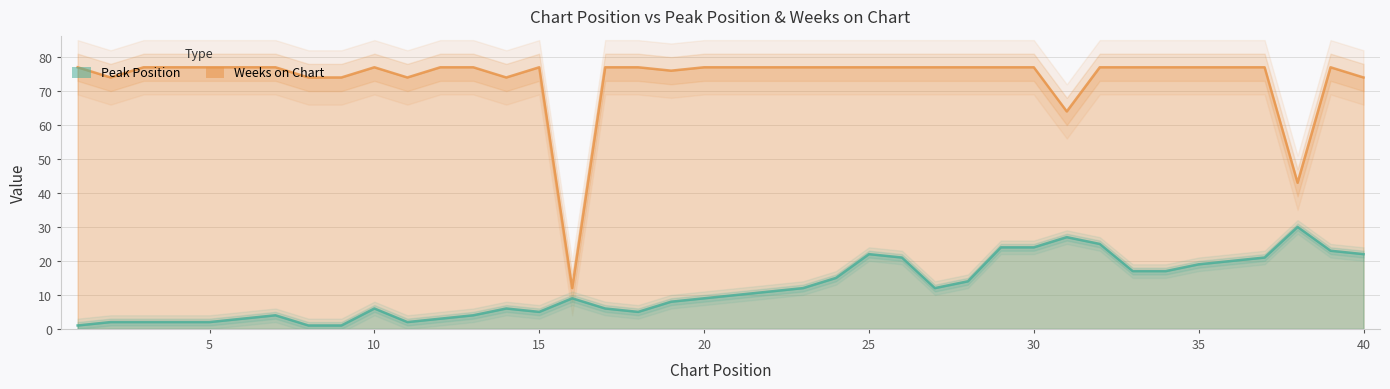

True or false: Peak Position and Weeks on Chart intersect in this chart.

False